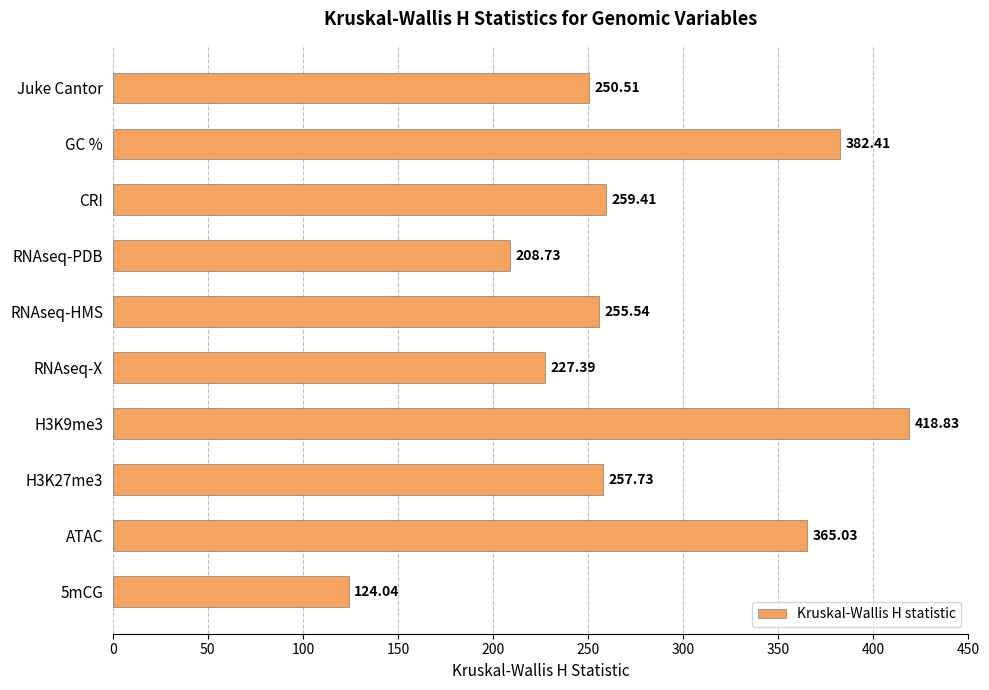

Where is the data nearest to the value 271?

CRI